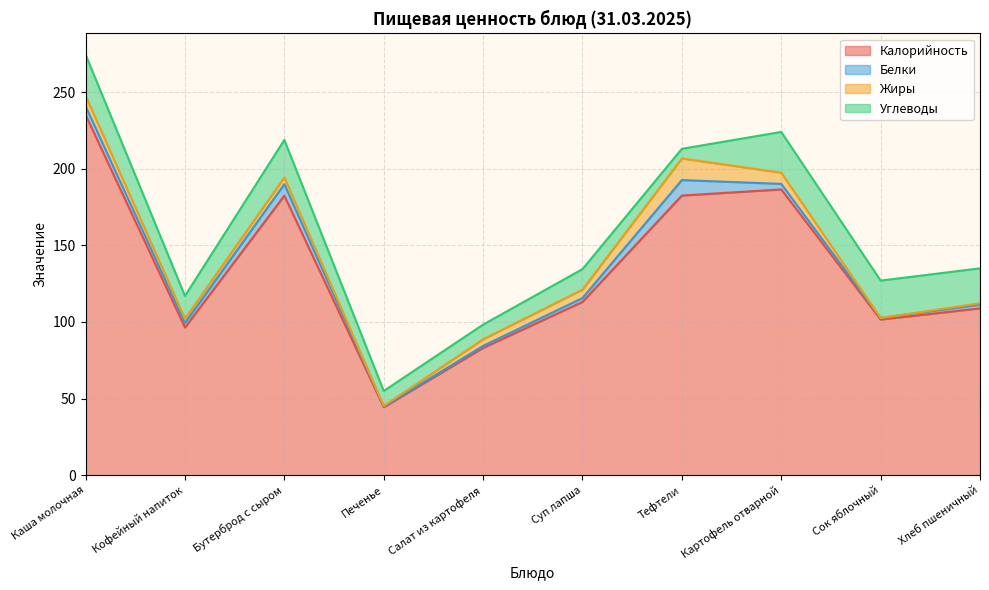

List the series in order of their peak value, highest first.

Калорийность, Углеводы, Жиры, Белки